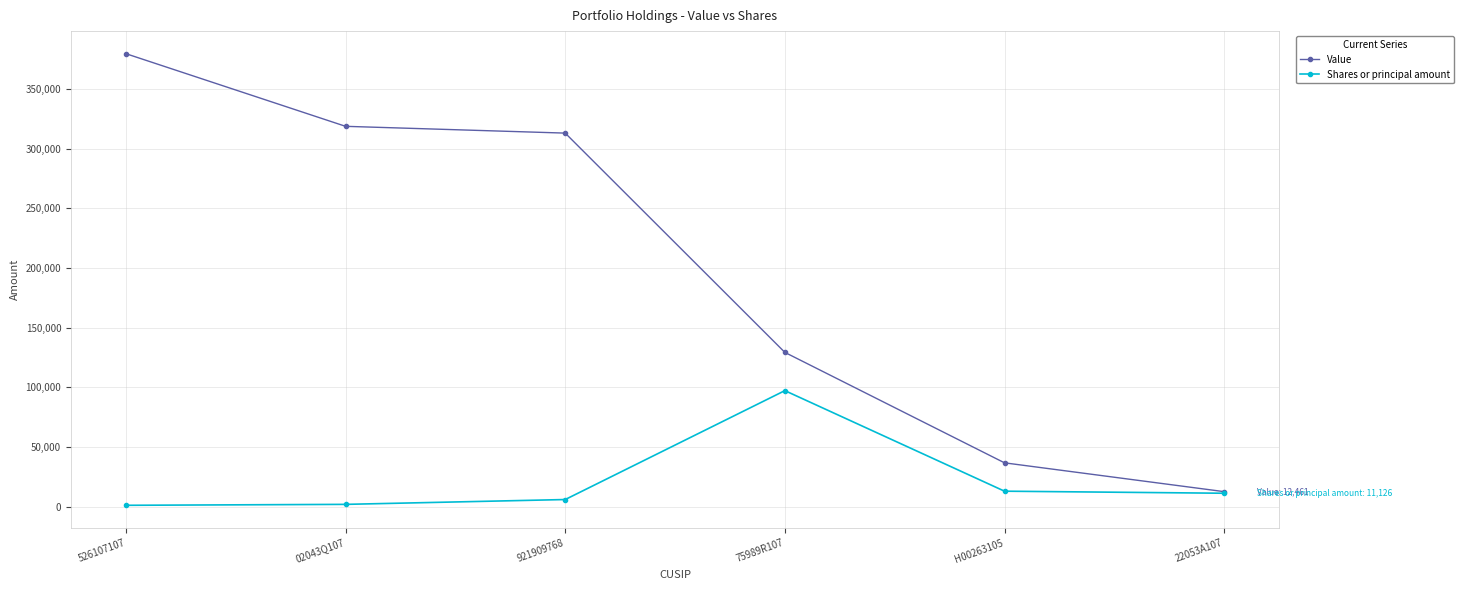

At how many categories does at least one series exceed 278946?

3